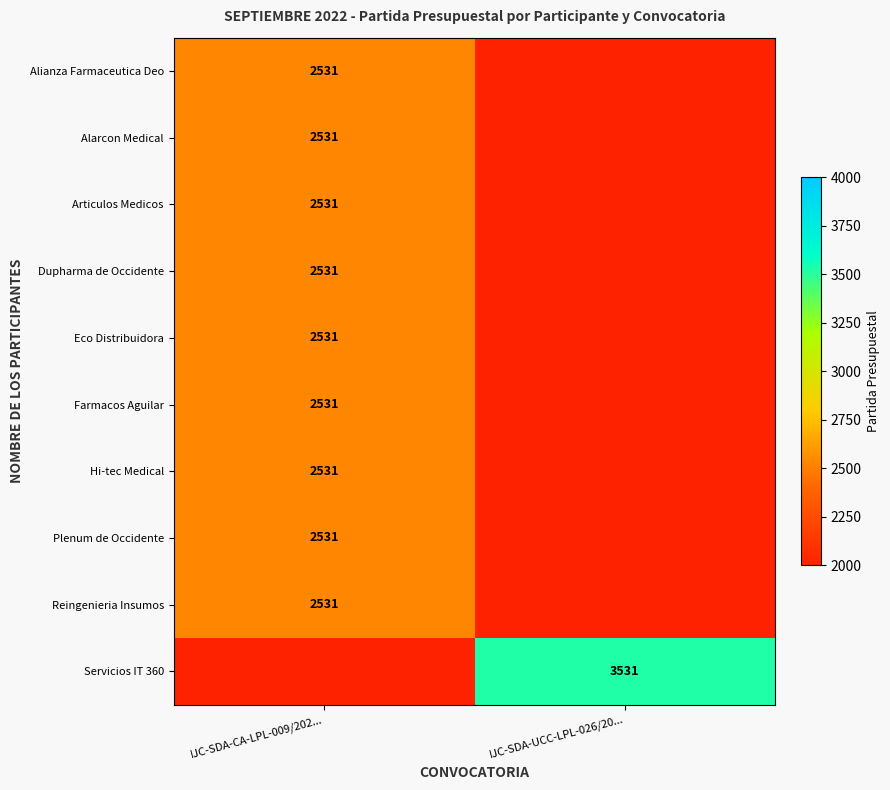

Is it true that Plenum de Occidente equals 4175 at IJC-SDA-CA-LPL-009/202...?

False